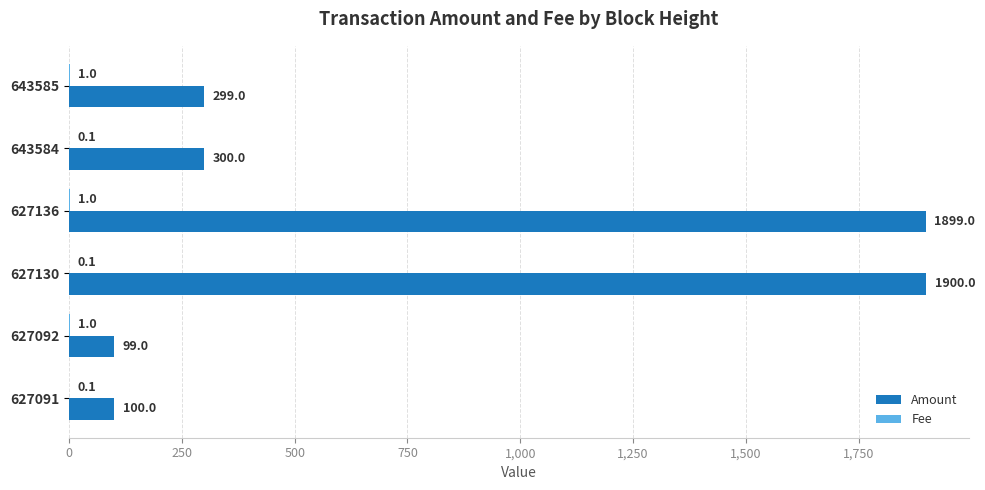

What is the sum of the Amount values at 627091 and 643585?

399.0